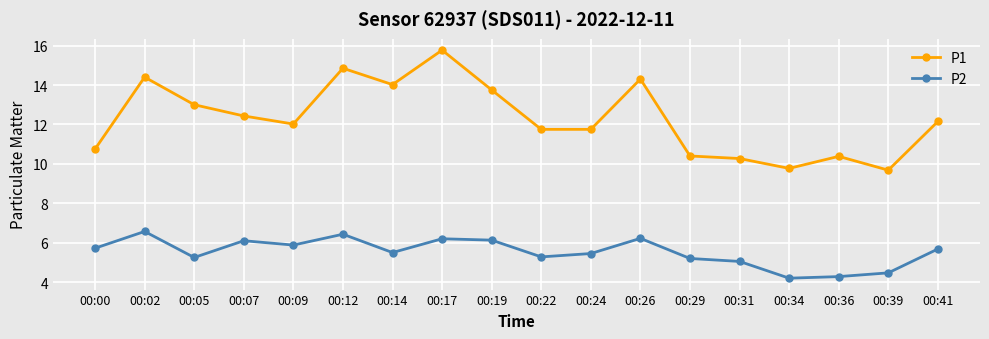

At which category does P2 reach its first local valley?

00:05